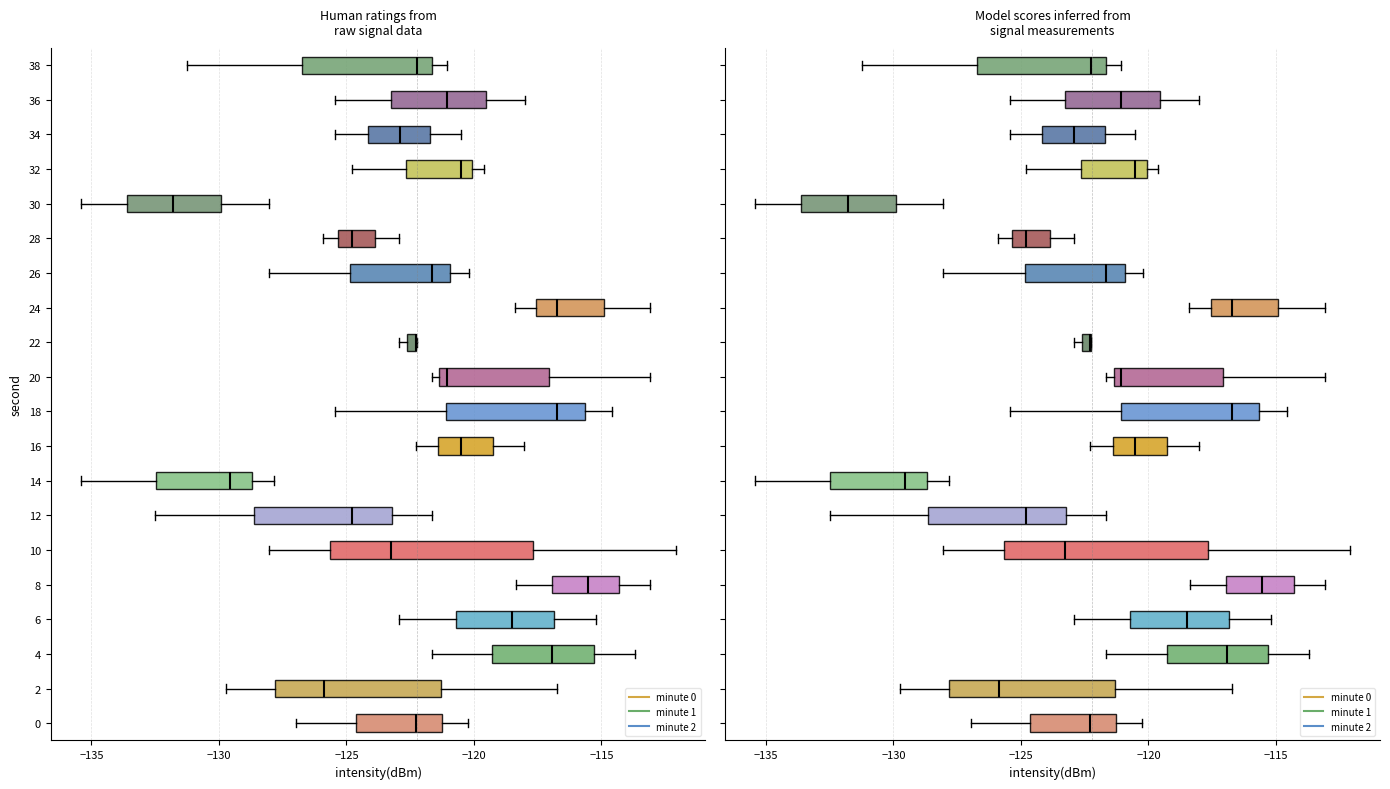

What is the maximum value shown in the chart?

-112.1